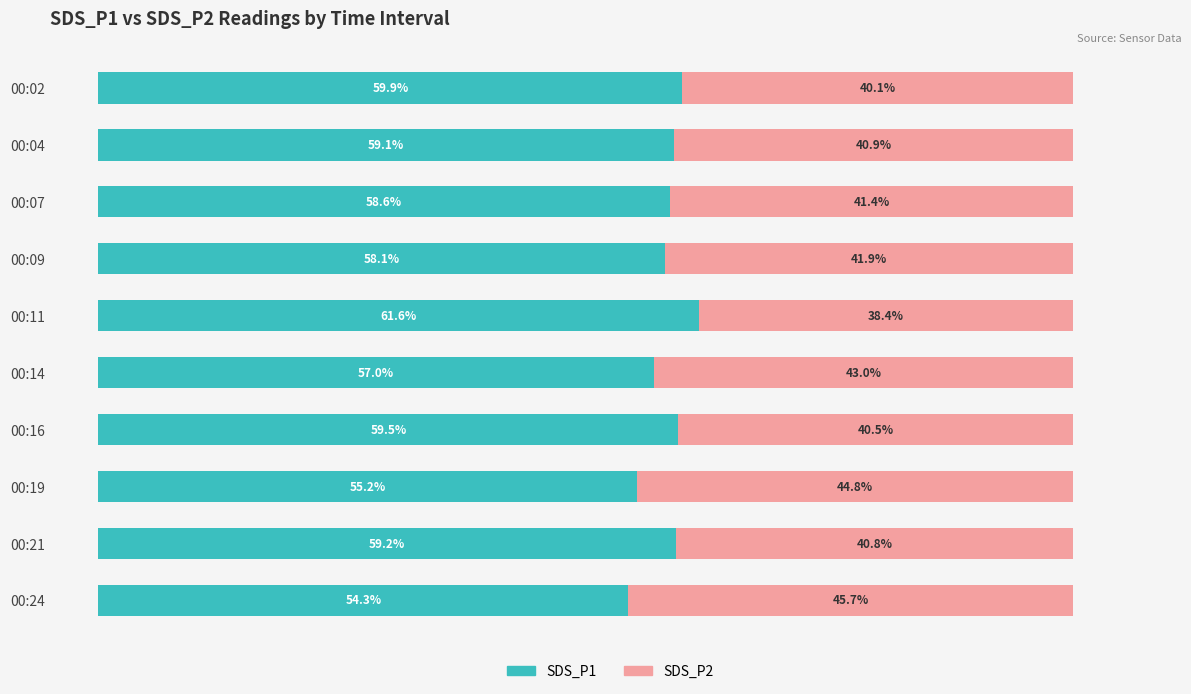

Which category has the highest value in the SDS_P1 series?

00:11